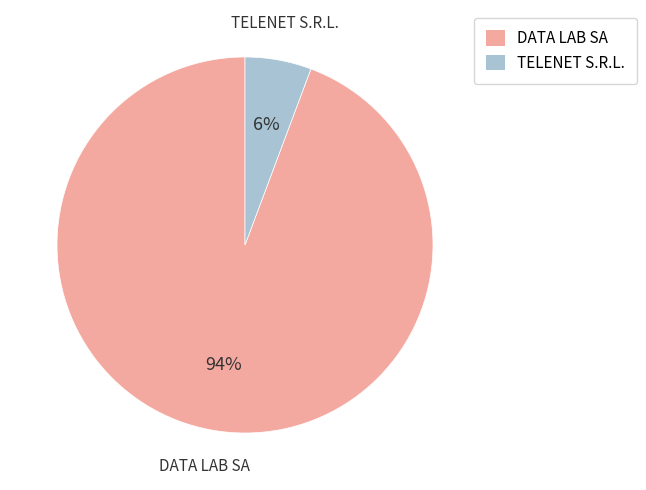

Combined, do DATA LAB SA and TELENET S.R.L. account for over 50%?

Yes